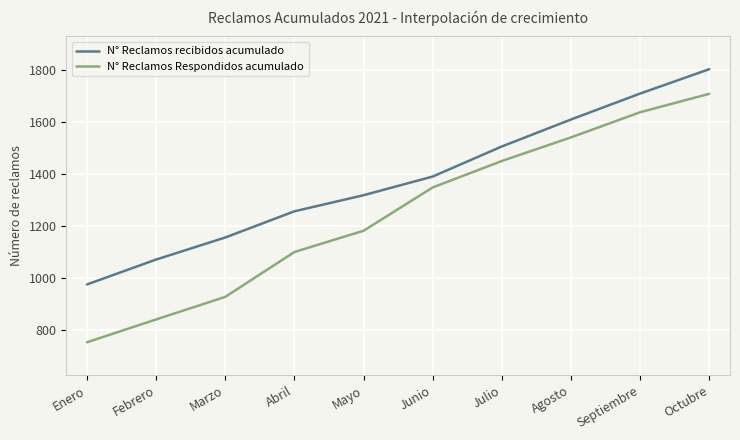

What is the greatest value displayed?

1804